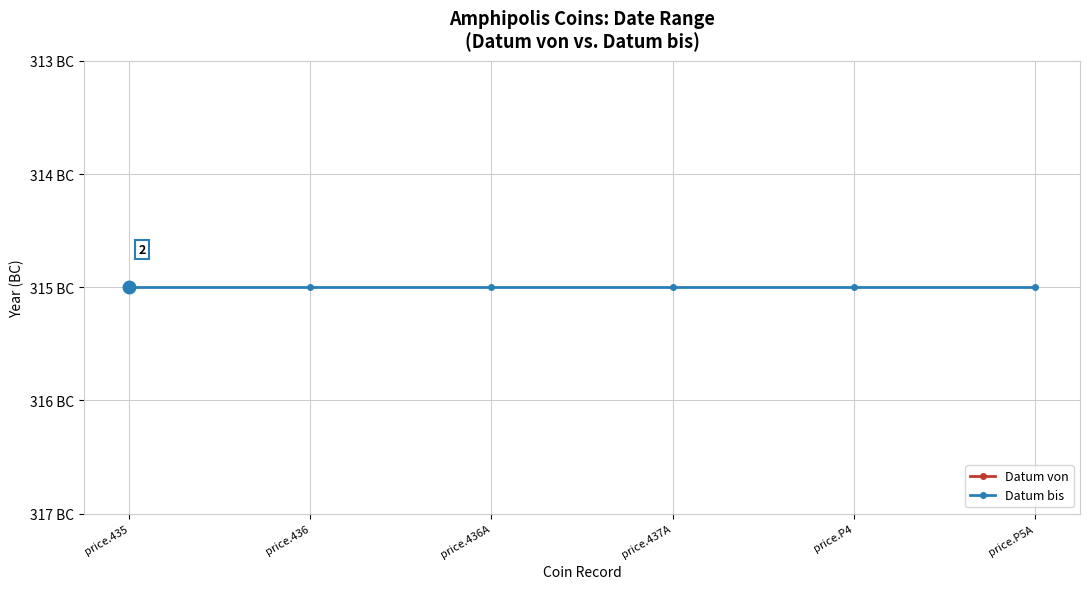

What is the approximate value of Datum bis at price.435?

-315